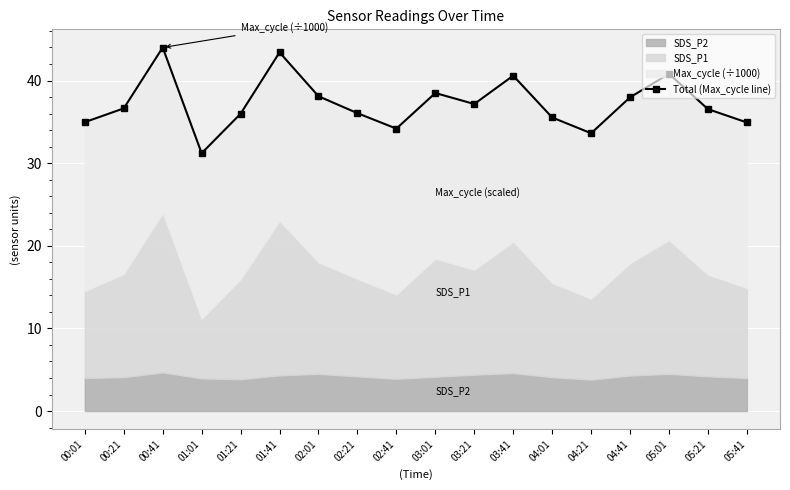

How many interior local valleys (lower than both neighbors) does the data have?

4